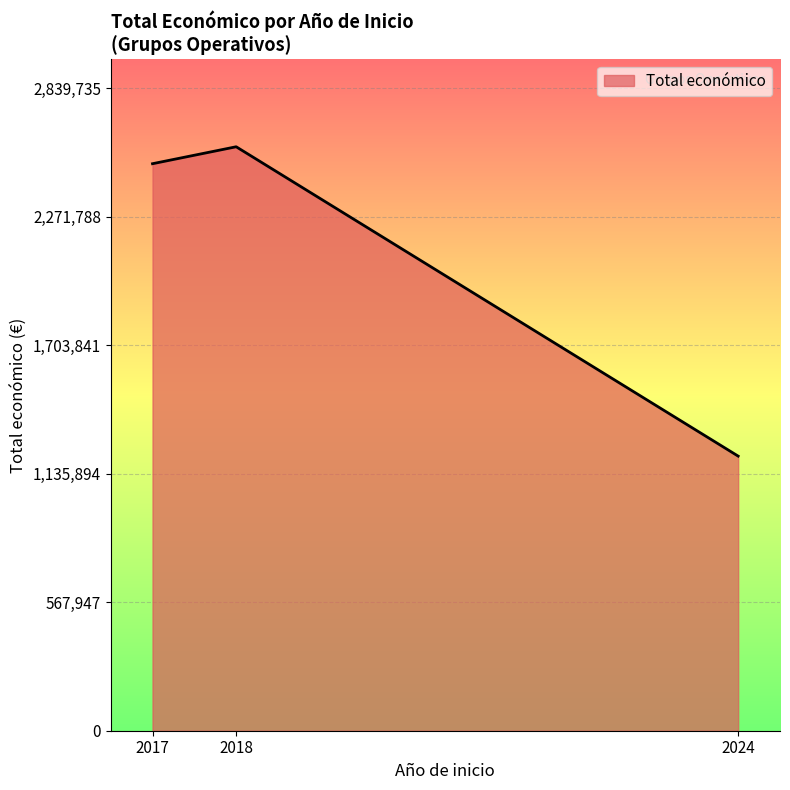

What value does the data have at 2024, to the nearest 50?

1213950